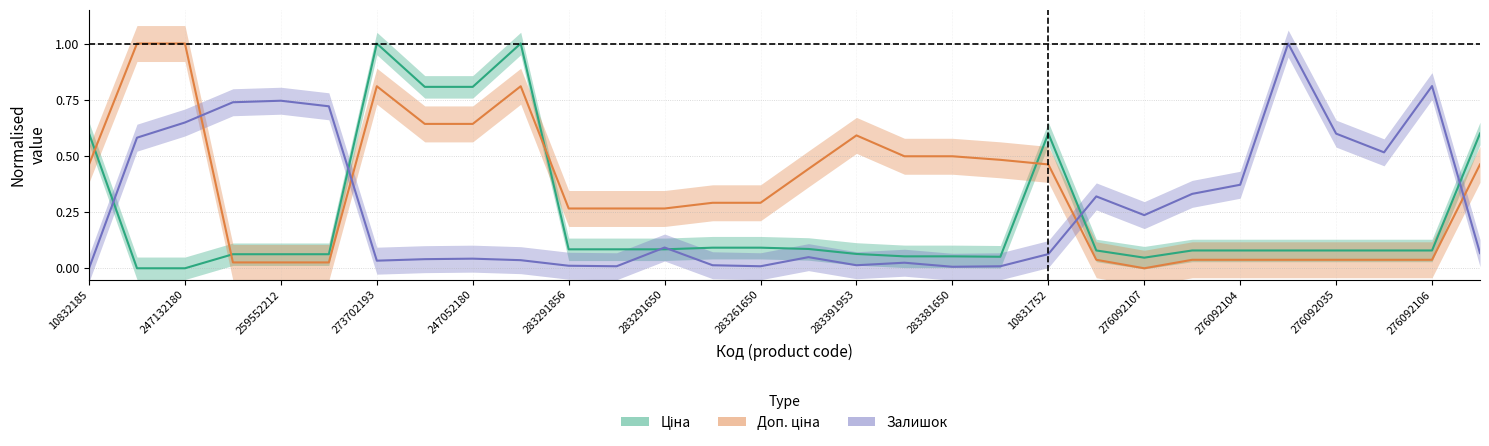

The Ціна series shows 0.2 at 10831752. True or false?

False